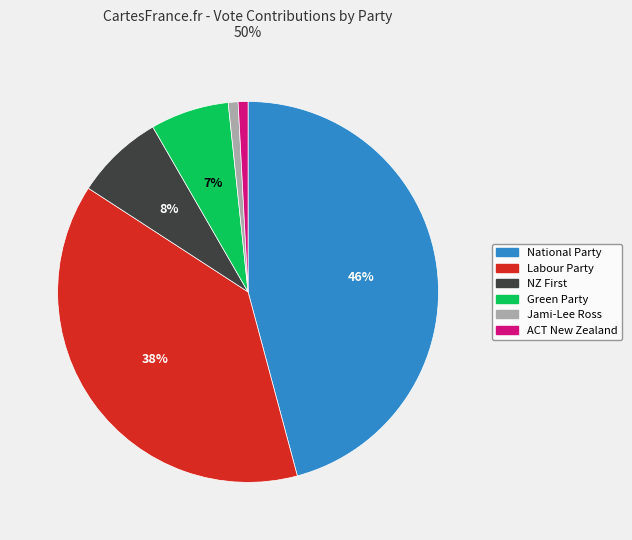

To the nearest percent, what portion does Green Party represent?

7%